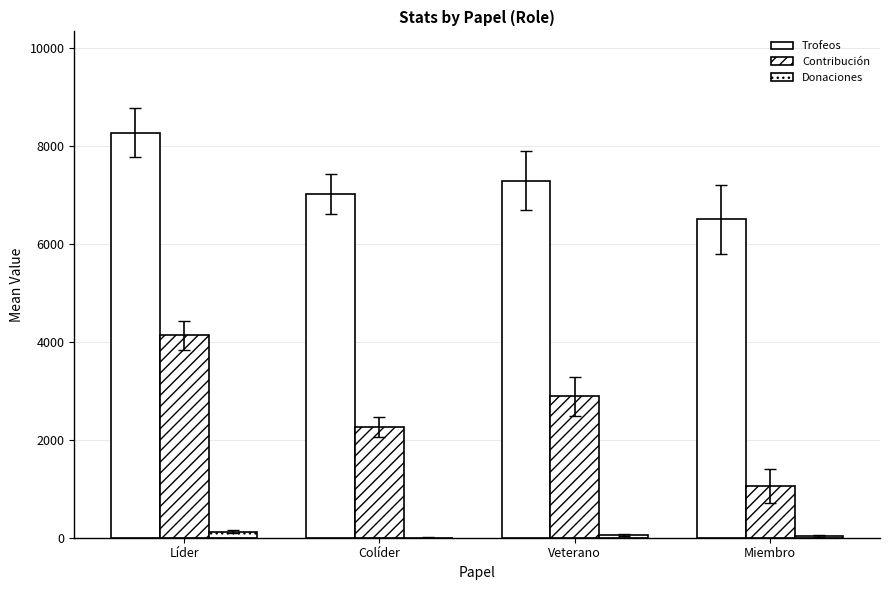

How many distinct data groups are displayed?

3